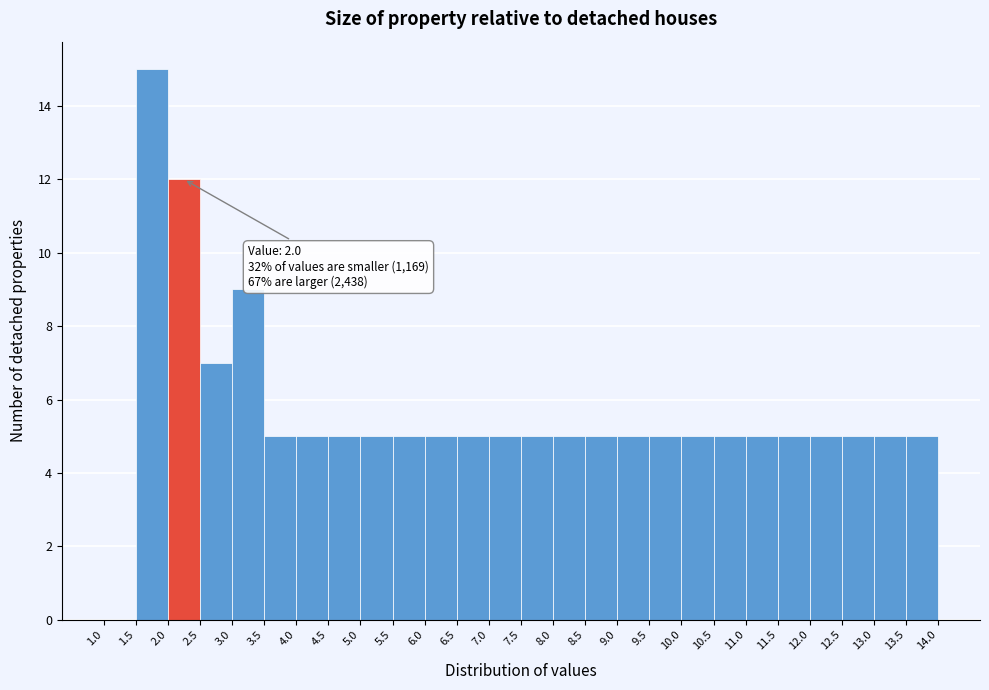

Which range on the x-axis has the tallest bar?

1.5 to 2.0